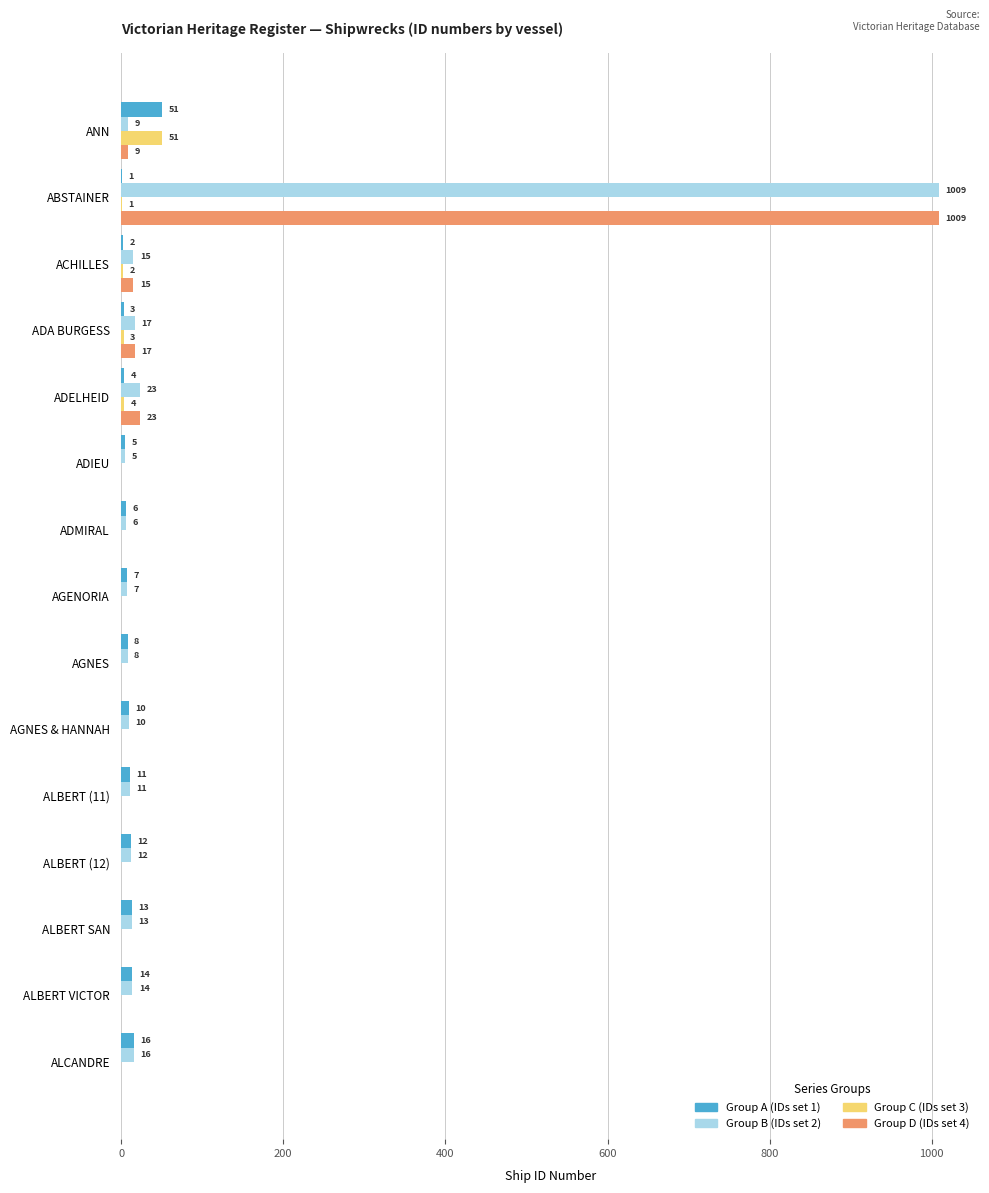

At which label is Group A (IDs set 1) closest to 26?

ALCANDRE